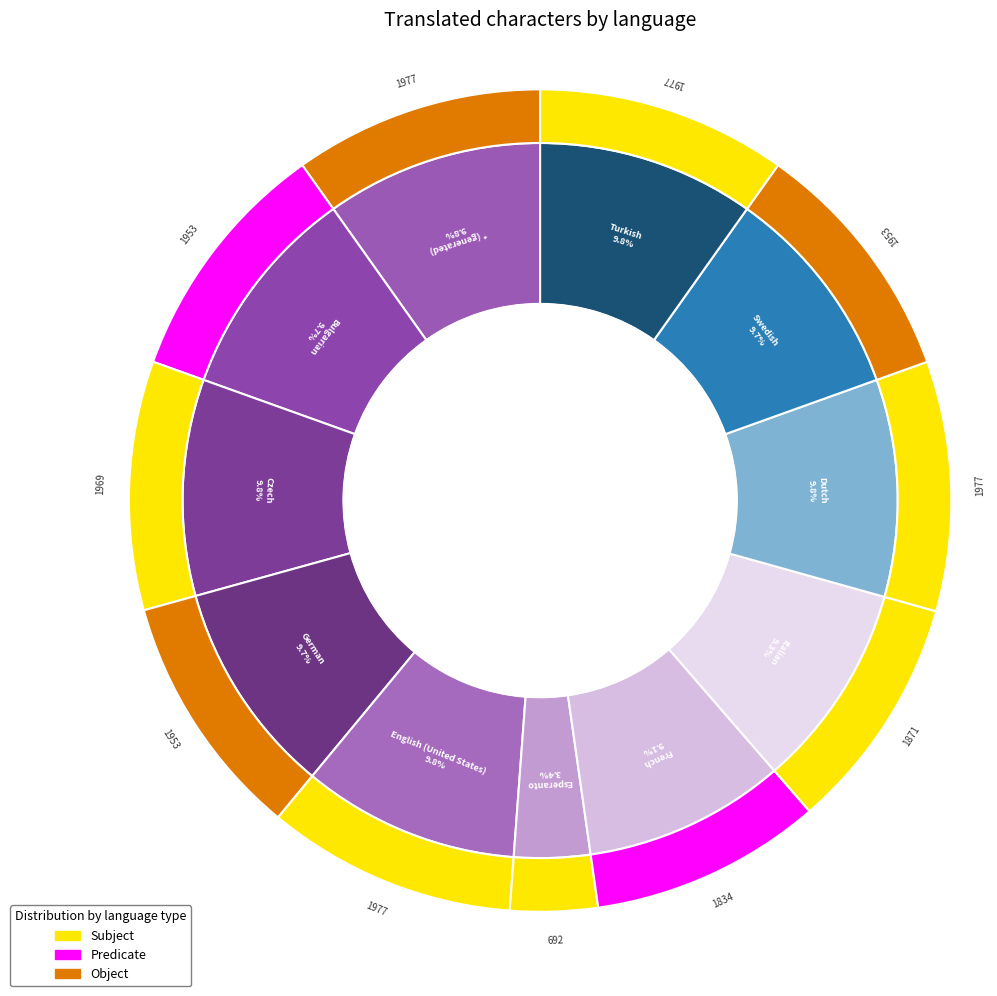

What percentage is the Czech slice, to the nearest percent?

10%